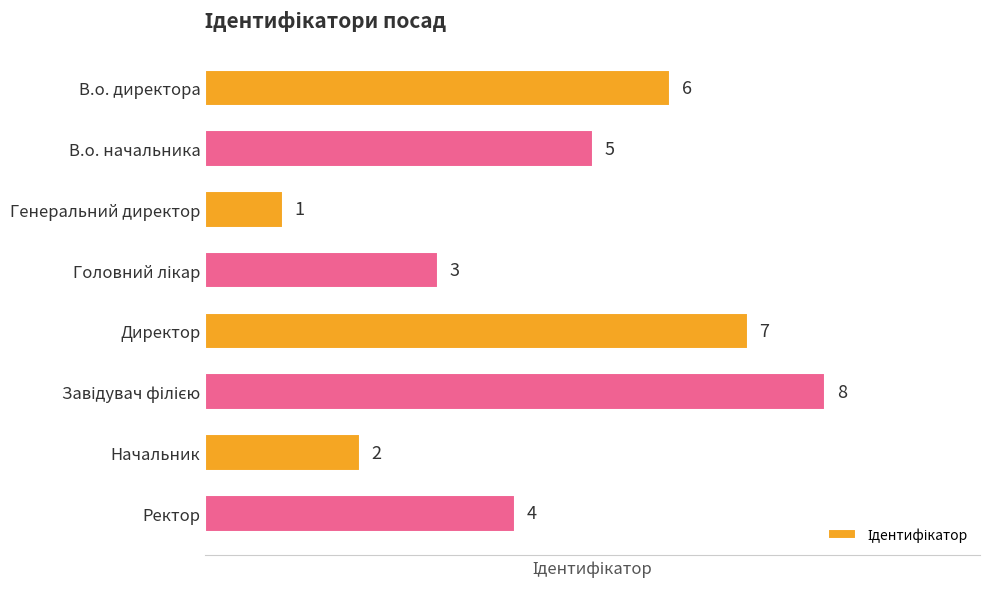

Reading top to bottom, list all the values displayed in this chart.

6	5	1	3	7	8	2	4